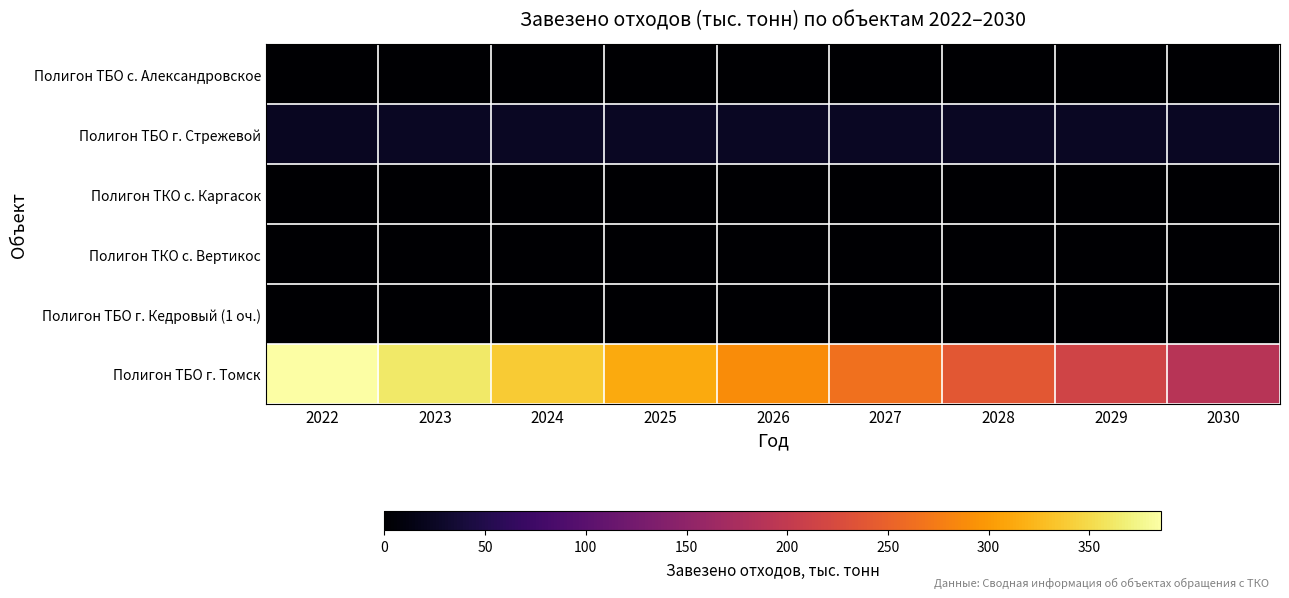

What is the spread (max minus min) of values at 2026?

288.8